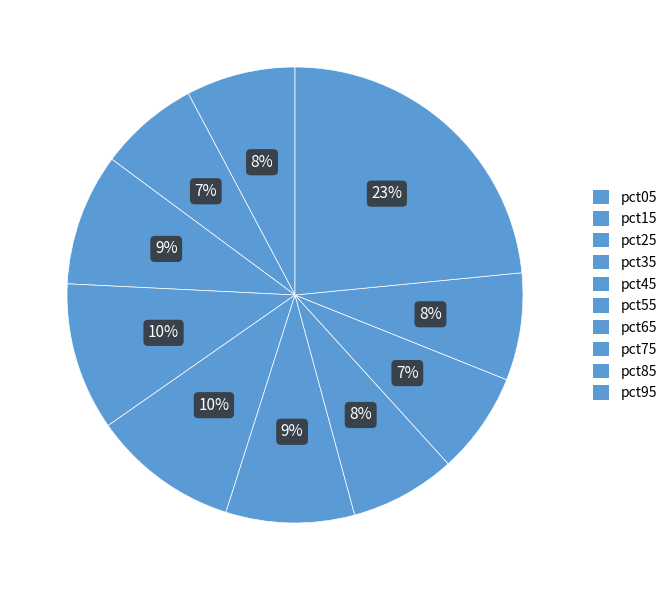

To the nearest percent, what percentage of the pie is pct65?

8%